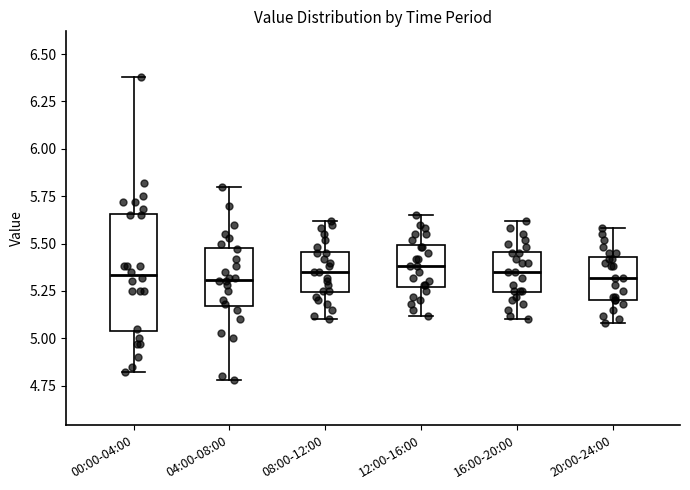

Where is the lower edge of the box for 16:00-20:00 on the y-axis? The values are not printed on the chart, so give them approximately, as read against the axis.

5.25